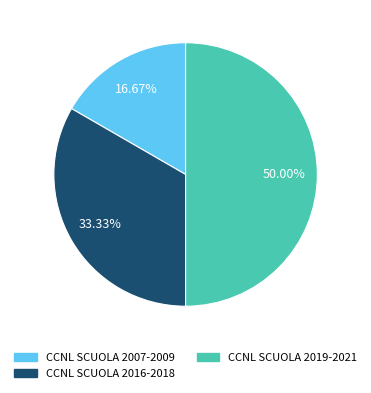

To the nearest percent, what portion does CCNL SCUOLA 2016-2018 represent?

33%